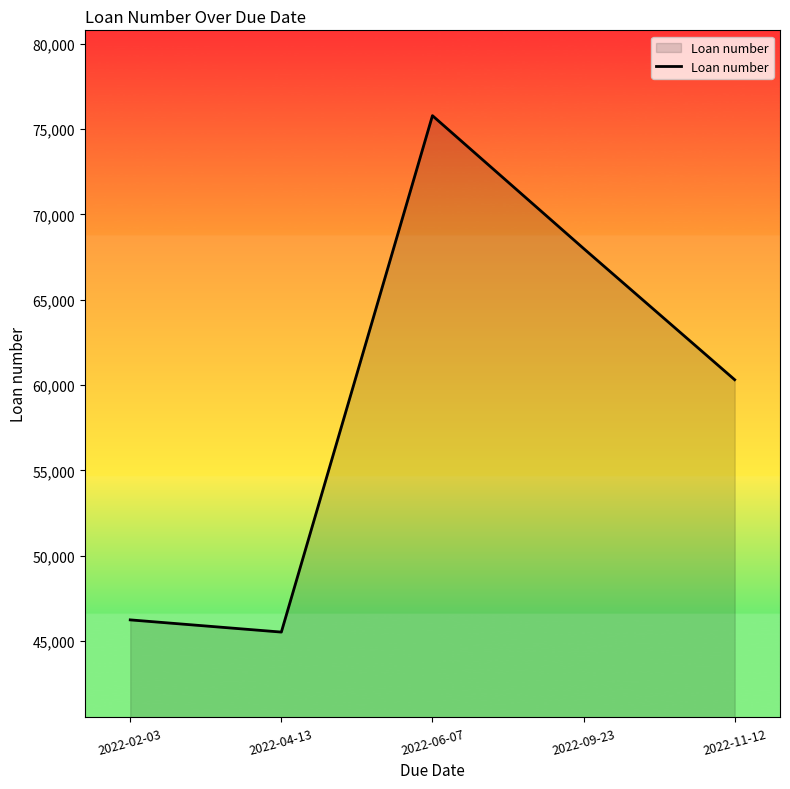

Between 2022-06-07 and 2022-04-13, which is larger?

2022-06-07